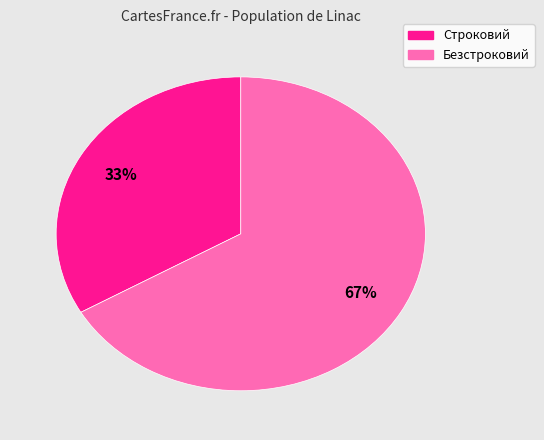

Between Строковий and Безстроковий, which is larger?

Безстроковий